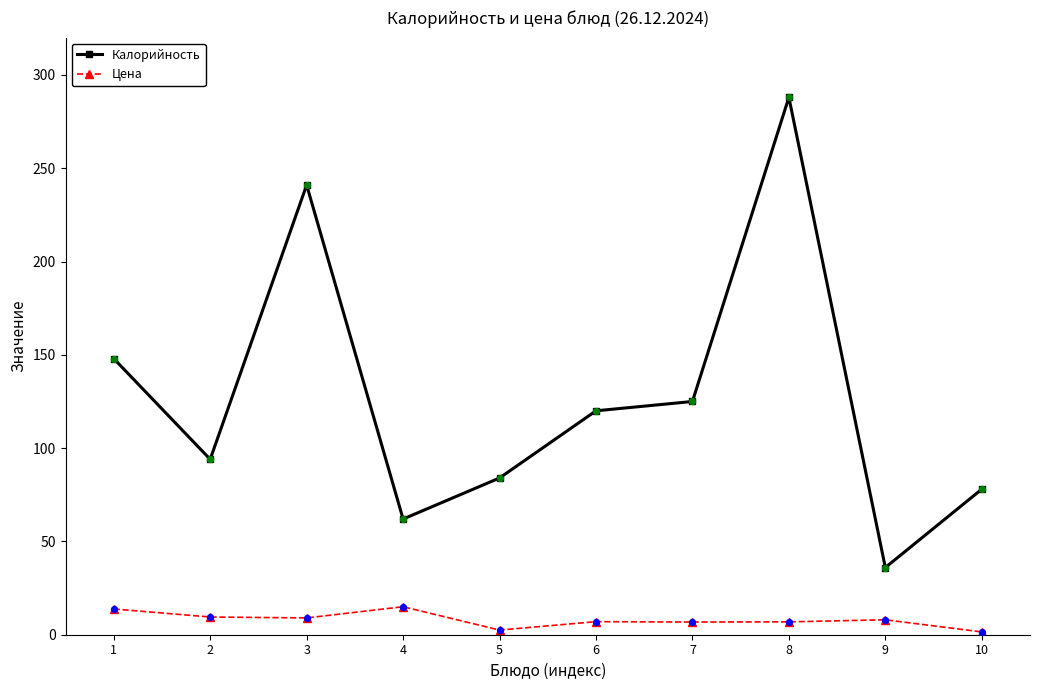

At which category is the sum across all series the highest?

8